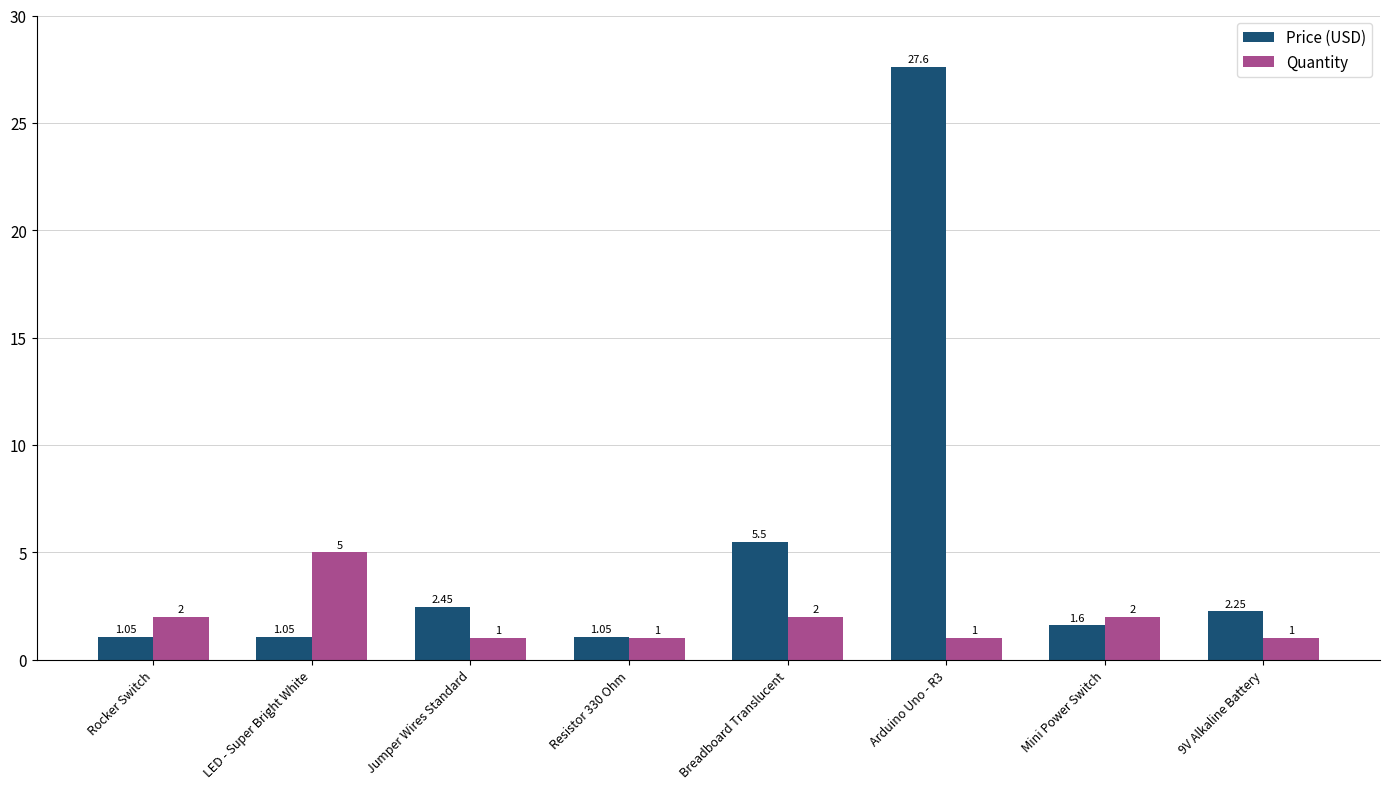

What are all the series names shown in the legend?

Price (USD), Quantity